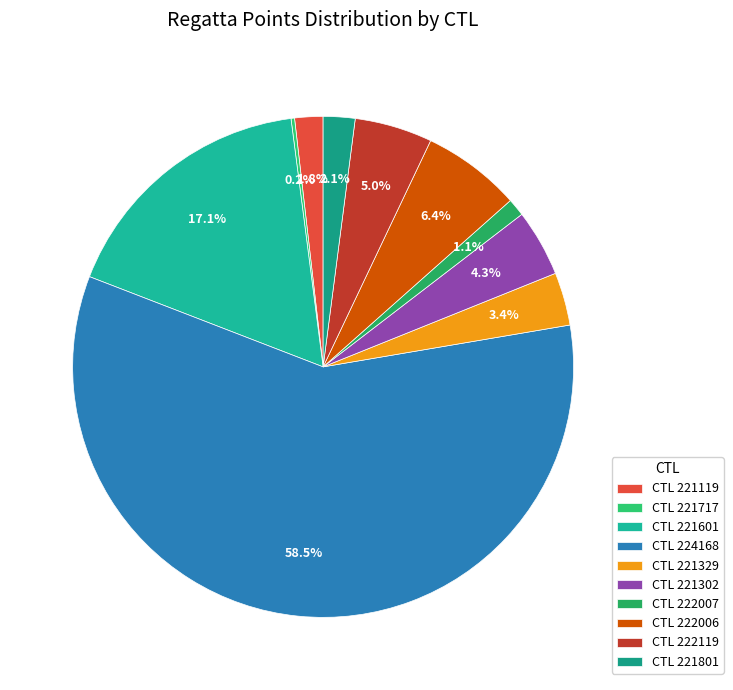

What is the smallest slice in the pie chart?

221717